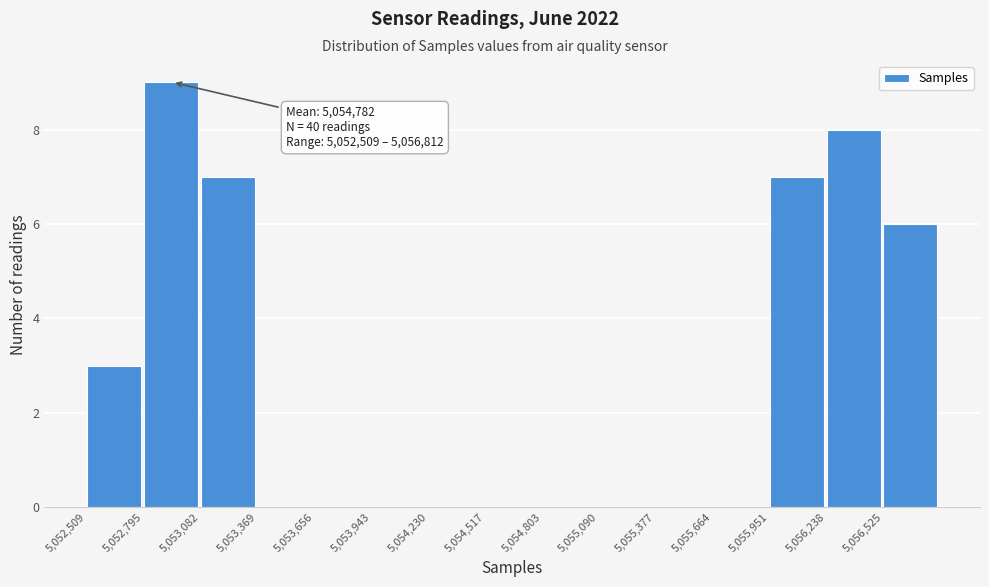

Which range on the x-axis has the tallest bar?

5052800 to 5053100